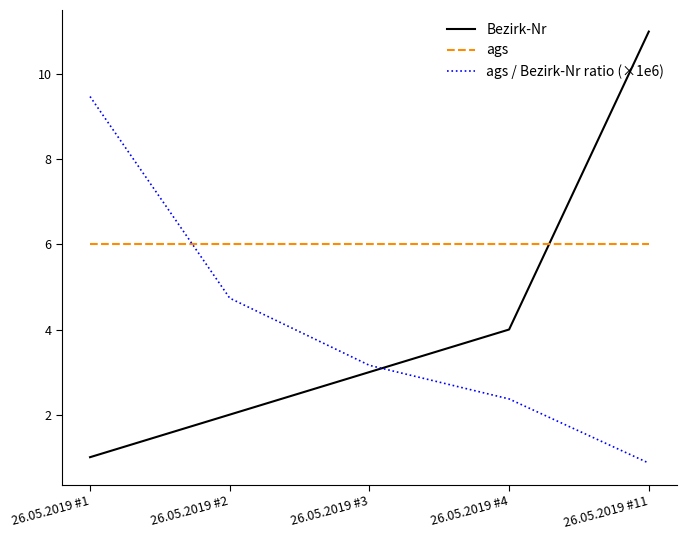

How many Bezirk-Nr values are between 2 and 4?

3